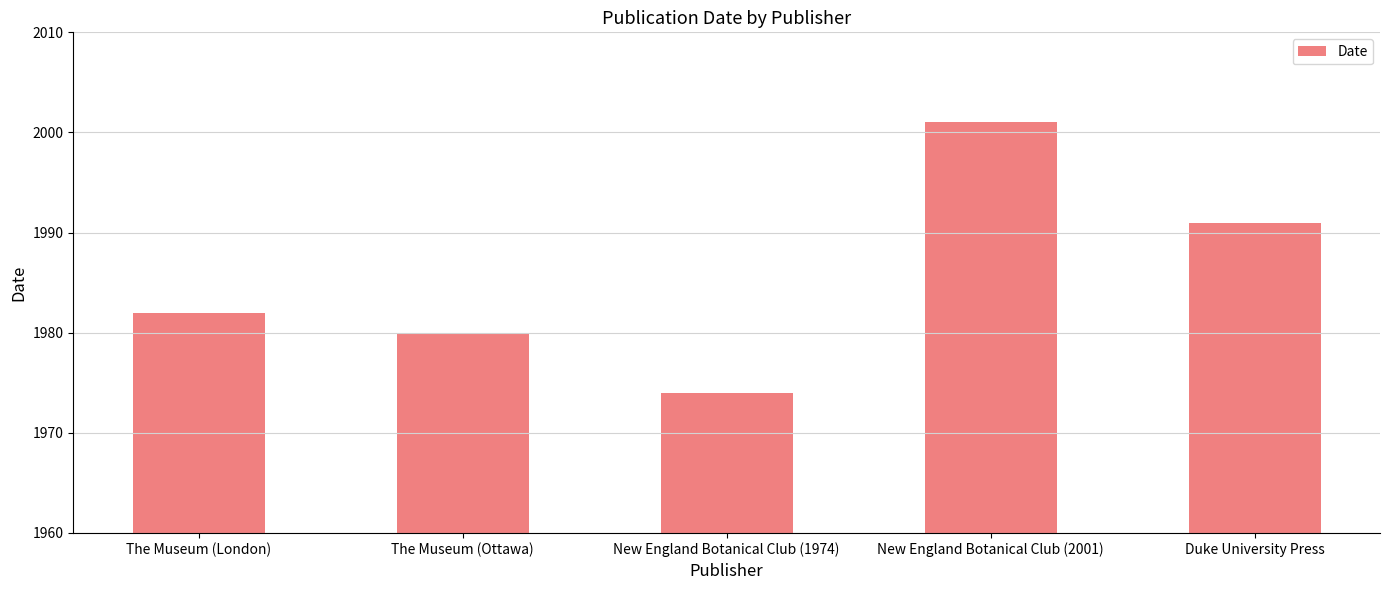

Does the chart contain any negative values?

No